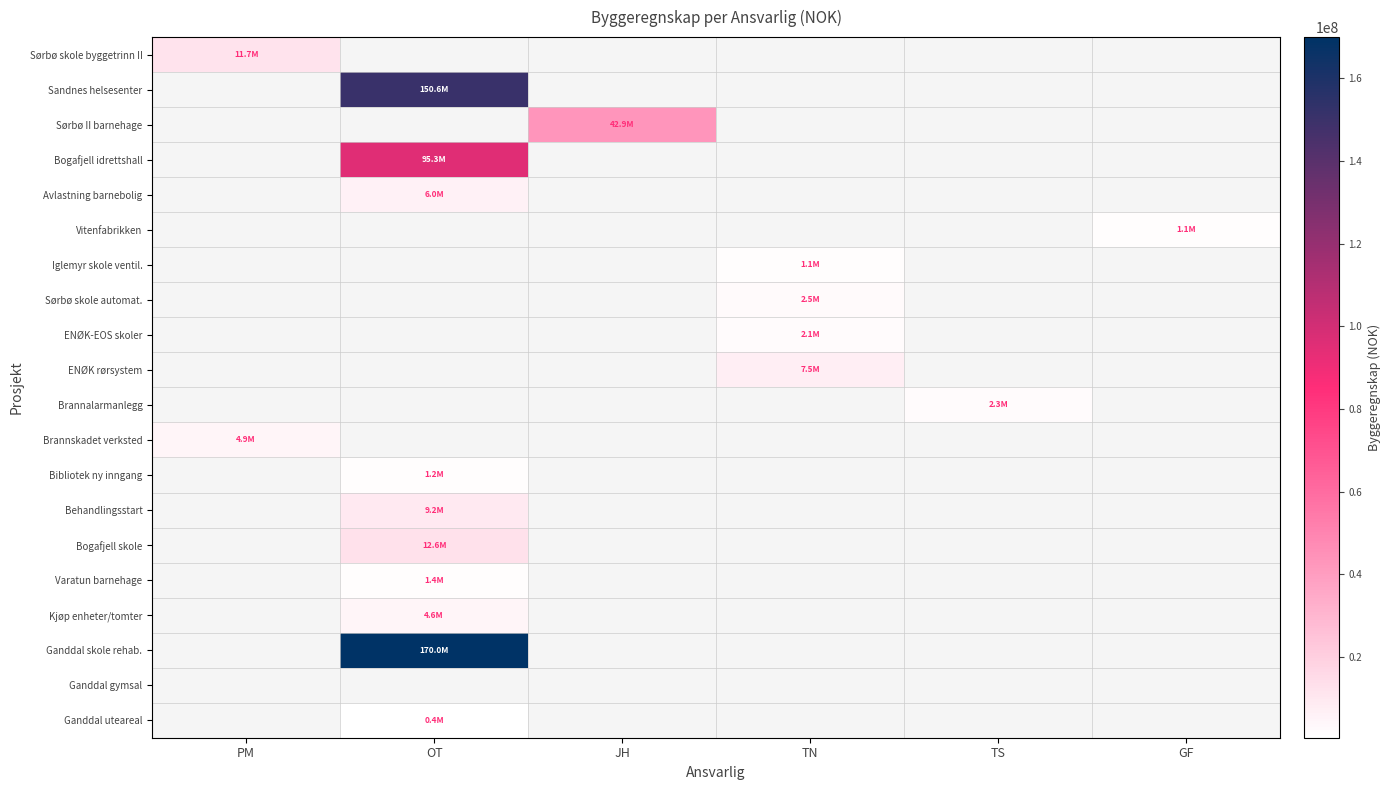

How many data points does each series have?

6